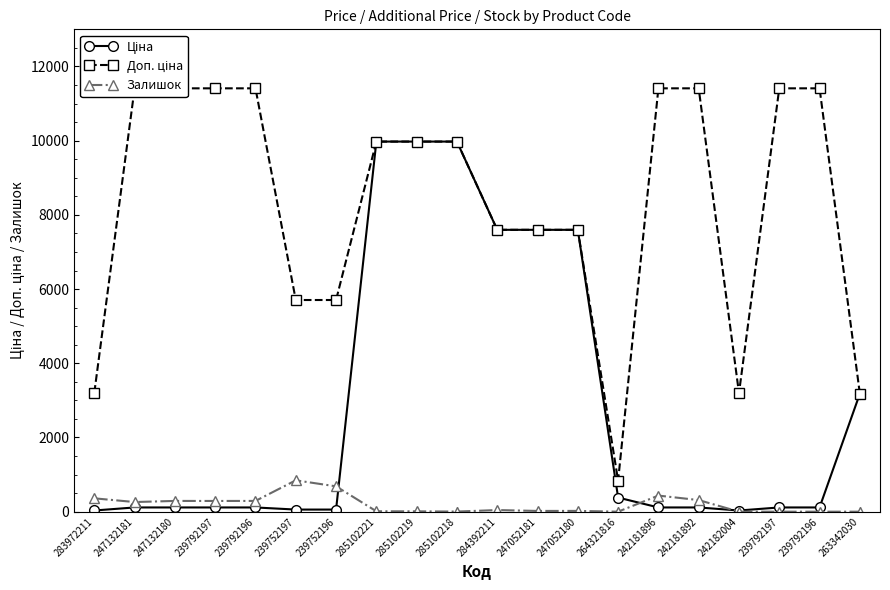

What is the sum of all Ціна values?

57365.5